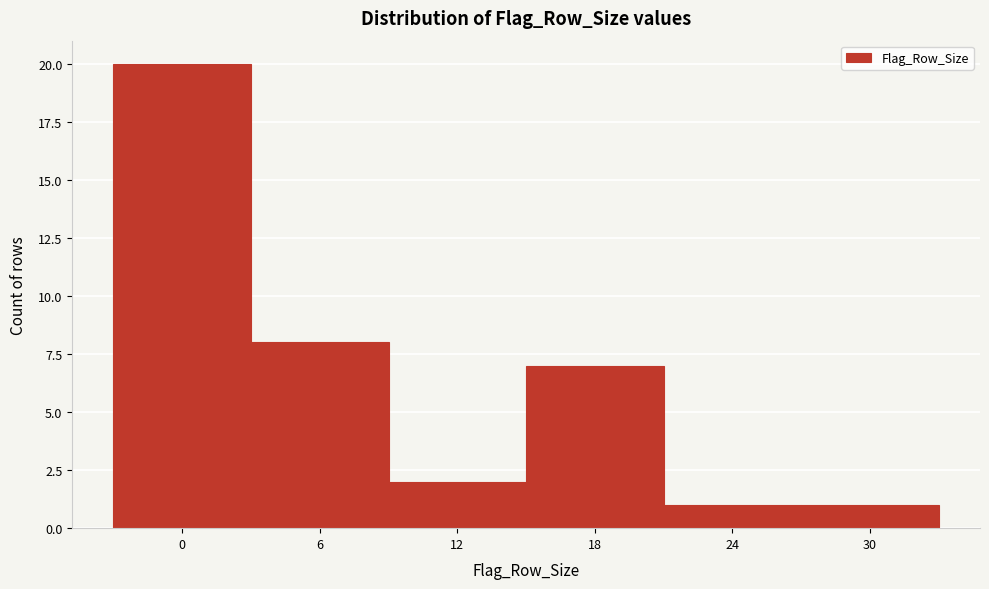

Reading right to left, extract all data points from this chart.

30=1	24=1	18=7	12=2	6=8	0=20